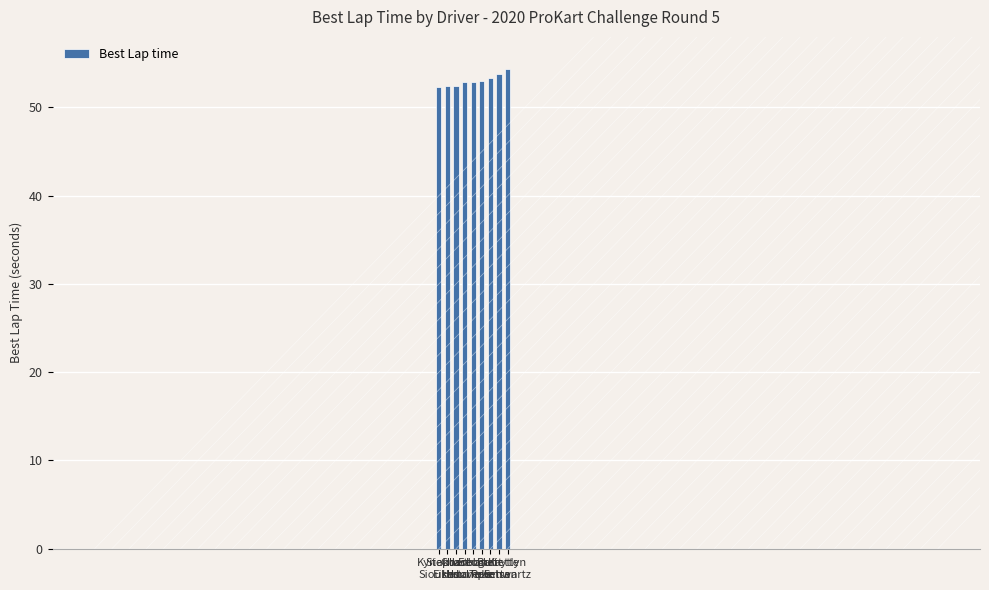

Approximately how many times larger is the value at Kyriakos
Sioukas compared to Jacob
Hoover?

1.0